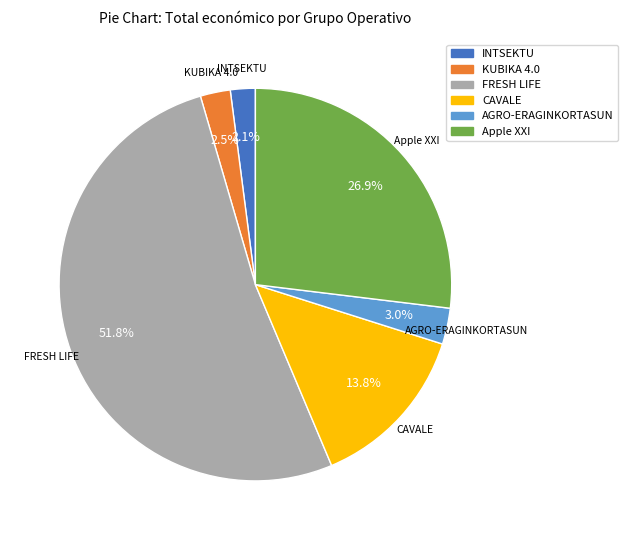

What is the largest slice in the pie chart?

FRESH LIFE